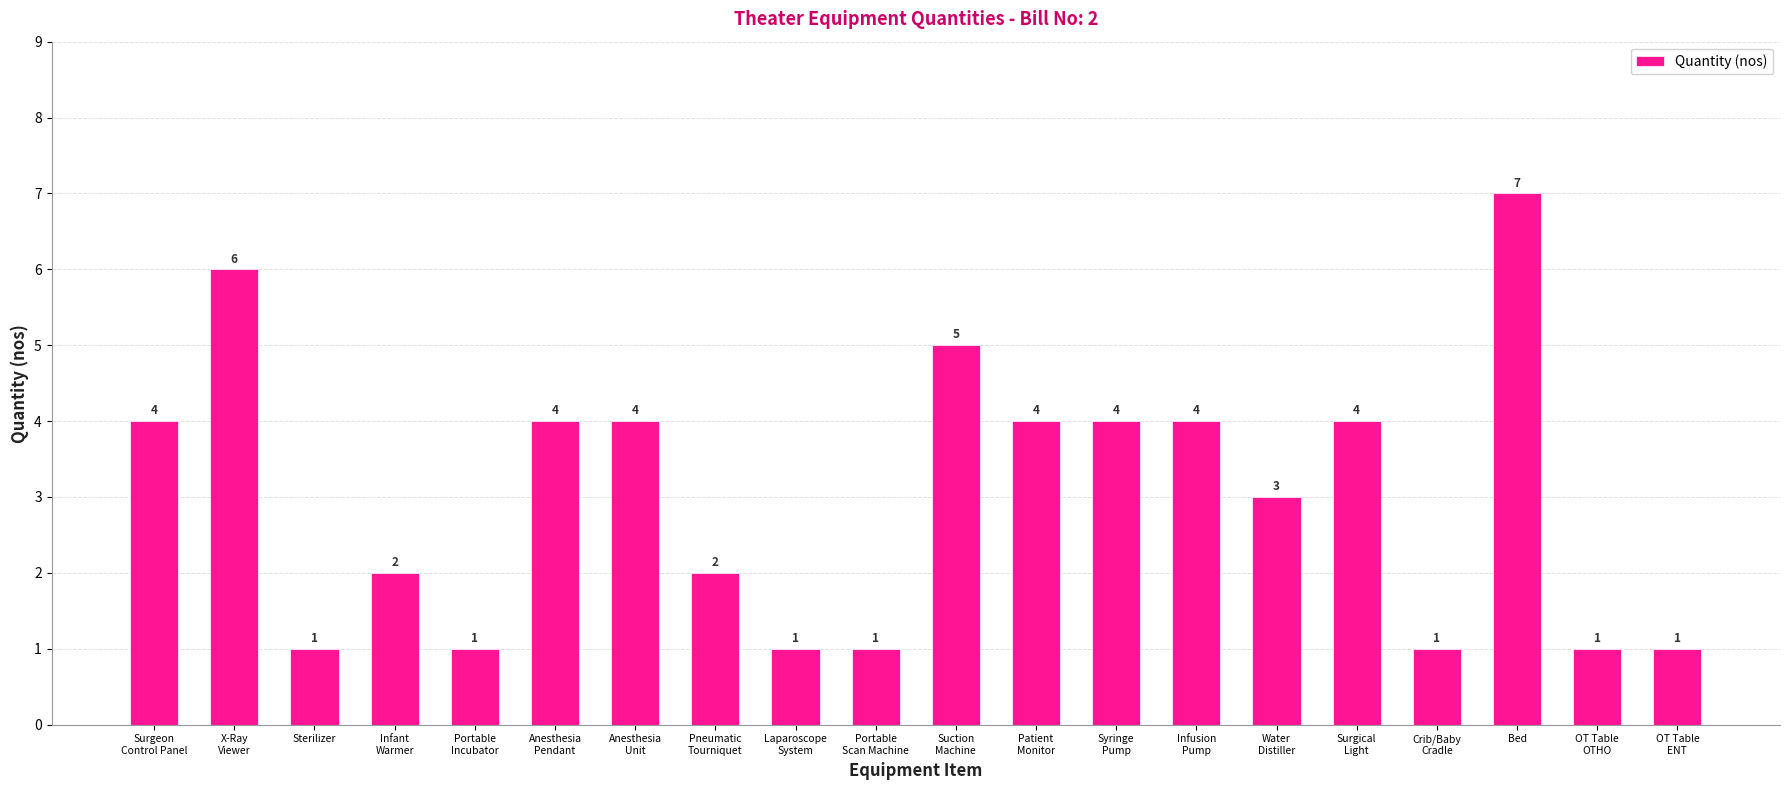

Reading right to left, transcribe all the data shown in this chart.

OT Table
ENT=1	OT Table
OTHO=1	Bed=7	Crib/Baby
Cradle=1	Surgical
Light=4	Water
Distiller=3	Infusion
Pump=4	Syringe
Pump=4	Patient
Monitor=4	Suction
Machine=5	Portable
Scan Machine=1	Laparoscope
System=1	Pneumatic
Tourniquet=2	Anesthesia
Unit=4	Anesthesia
Pendant=4	Portable
Incubator=1	Infant
Warmer=2	Sterilizer=1	X-Ray
Viewer=6	Surgeon
Control Panel=4